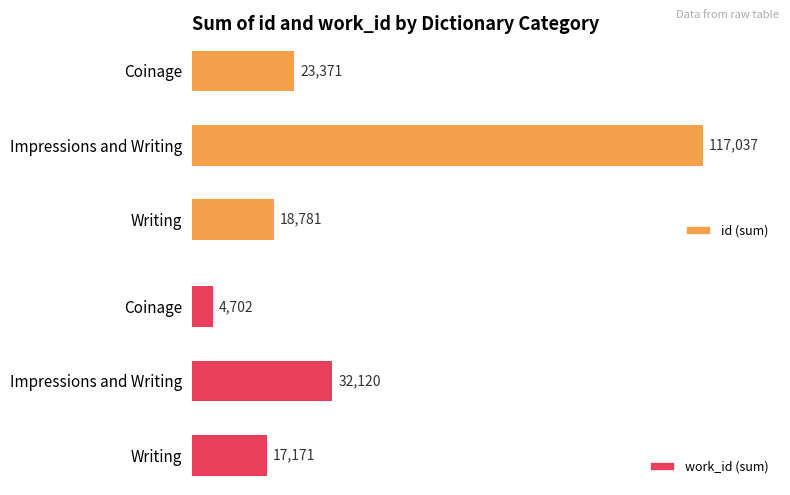

What is the maximum value shown in the chart?

117037